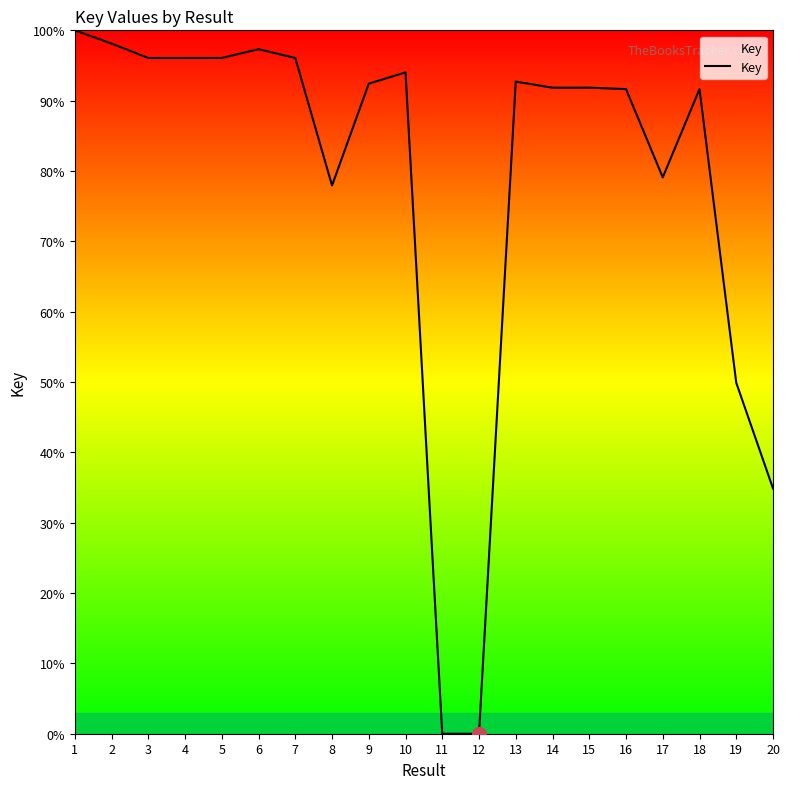

How many lines are shown in the chart?

1